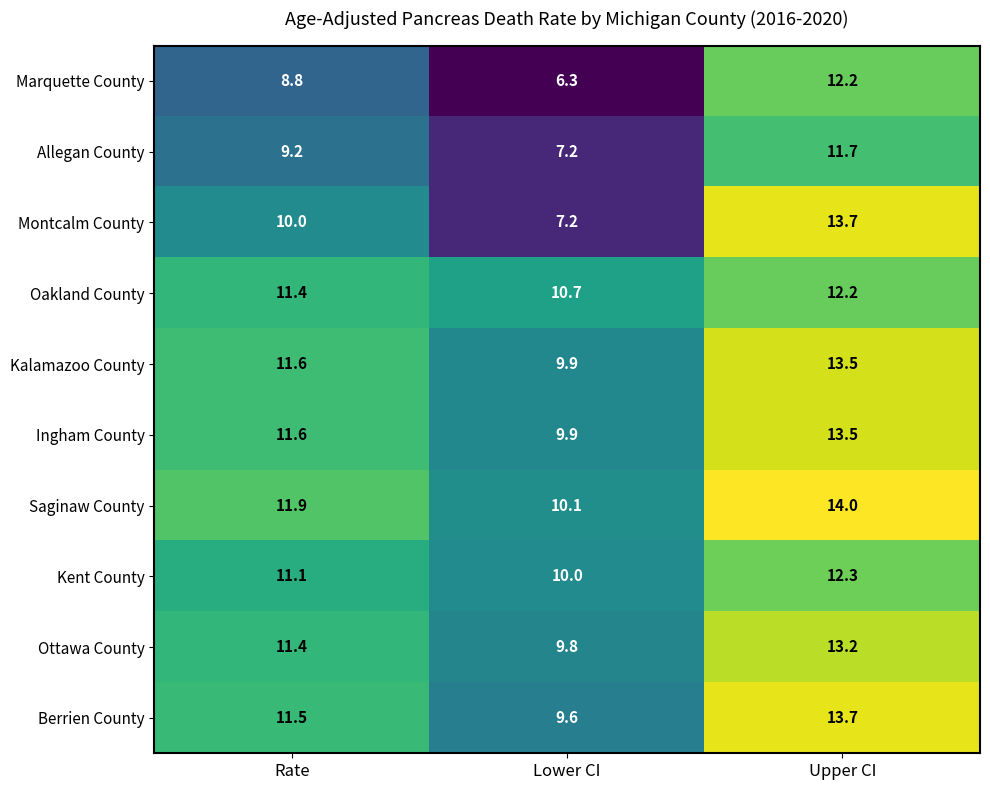

Which series changed the most between Lower CI and Upper CI?

Montcalm County